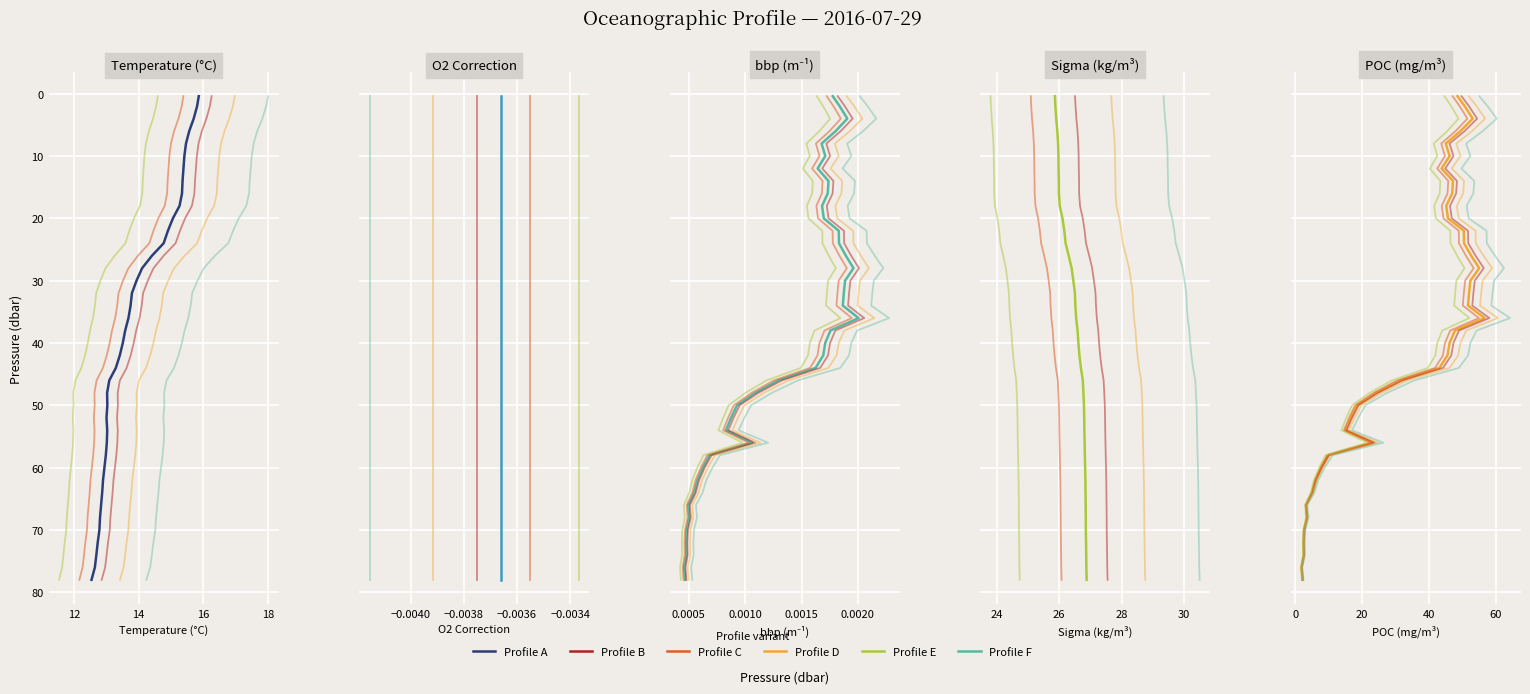

Rank the categories by sigma value from highest to lowest.

39, 38, 37, 36, 35, 34, 33, 32, 31, 30, 29, 28, 27, 26, 25, 24, 23, 22, 21, 20, 19, 18, 17, 16, 15, 14, 13, 12, 11, 10, 9, 8, 7, 6, 5, 4, 3, 2, 1, 0